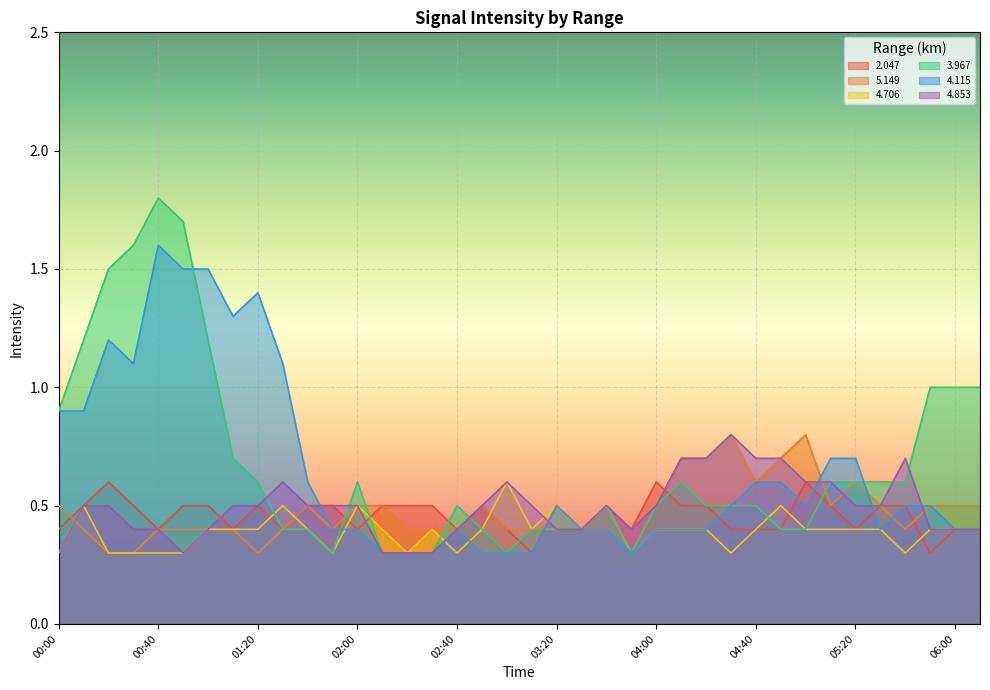

At which label does 4.706 reach its peak?

03:00